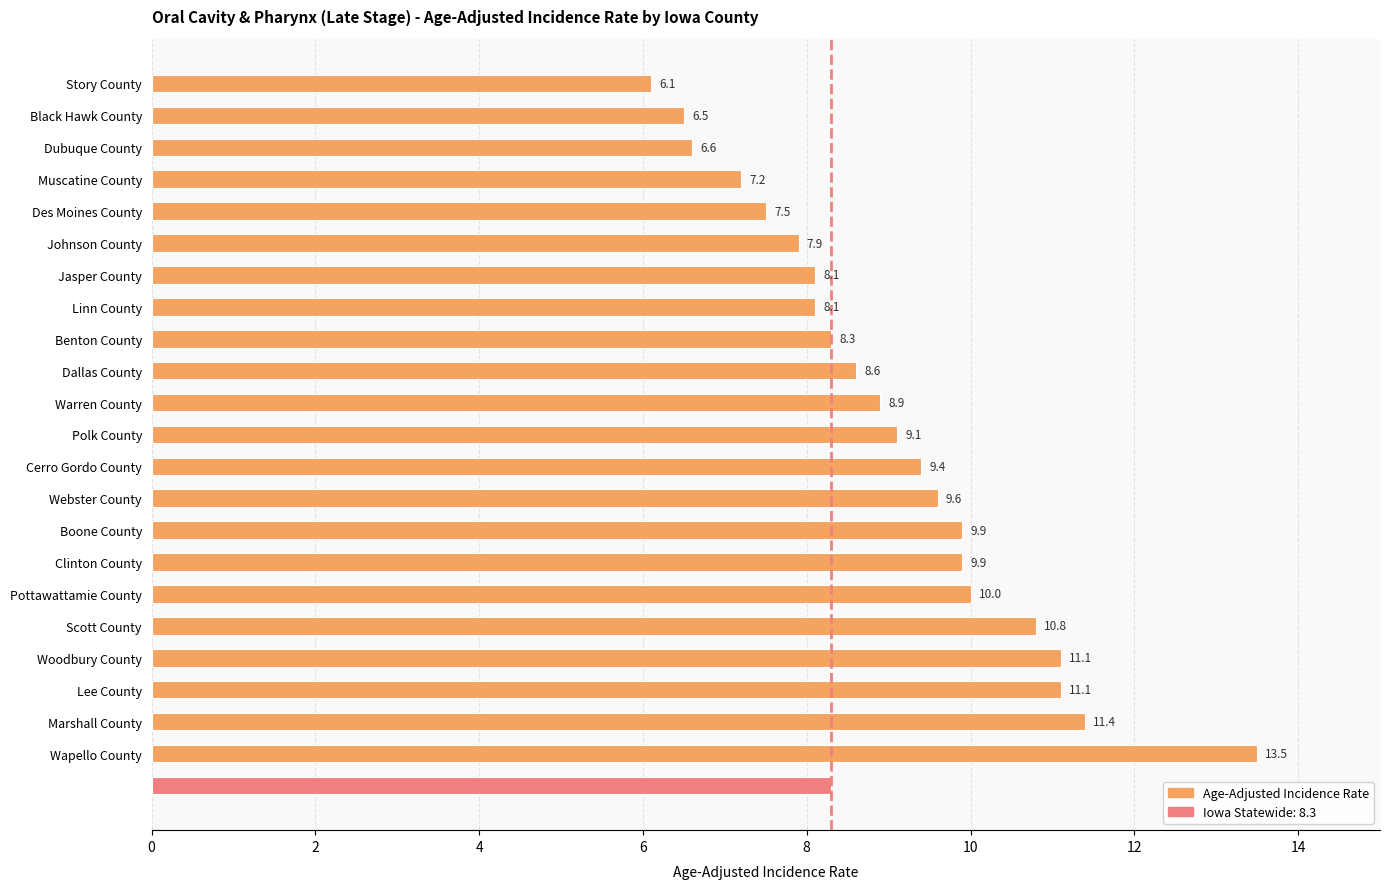

How many bars are there in total?

22